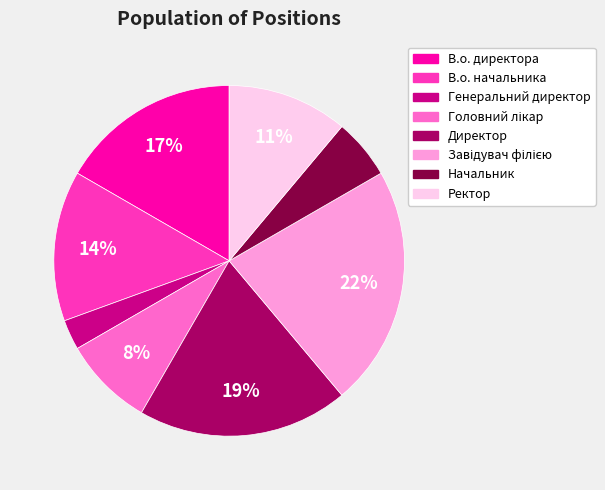

True or false: В.о. директора accounts for 17% of the total.

True